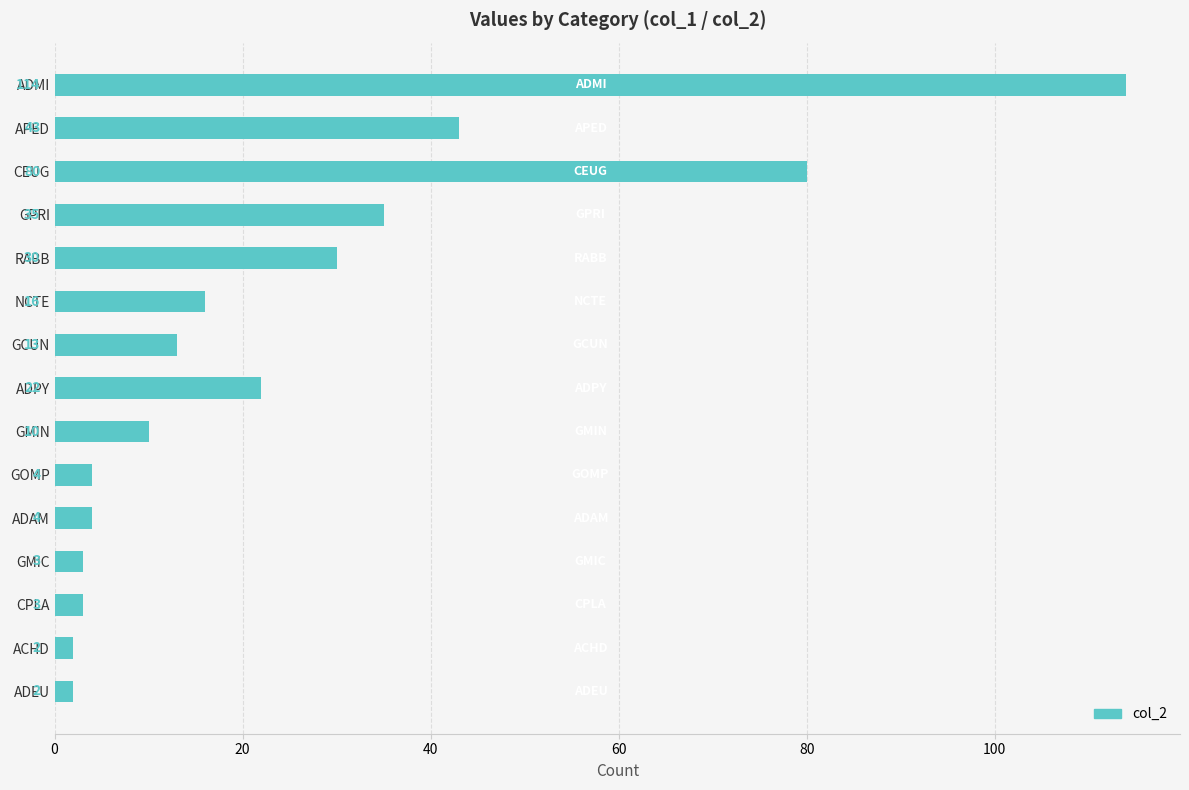

What is the difference between the second highest and minimum values?

78